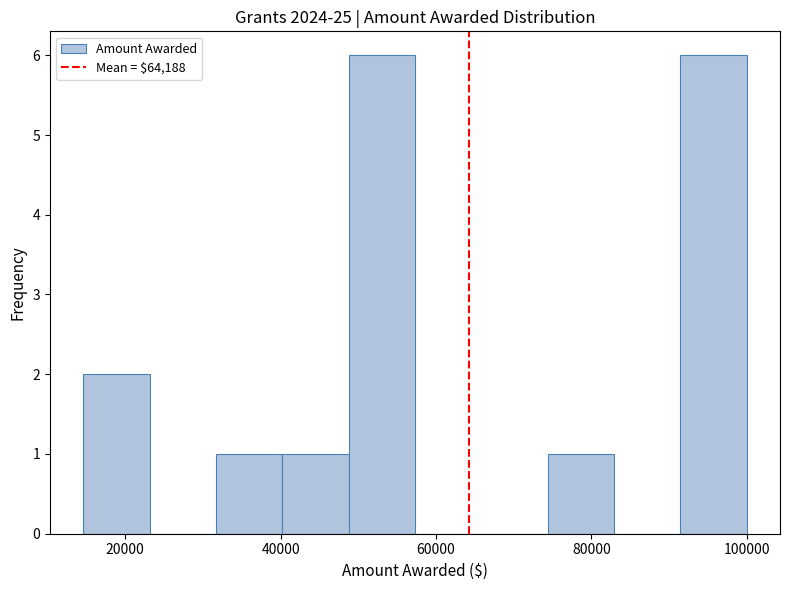

What is the height of the bar covering 14000 to 24000 on the x-axis? Neither the bar edges nor the heights are printed on the chart, so give them approximately, as read against the axes.

2